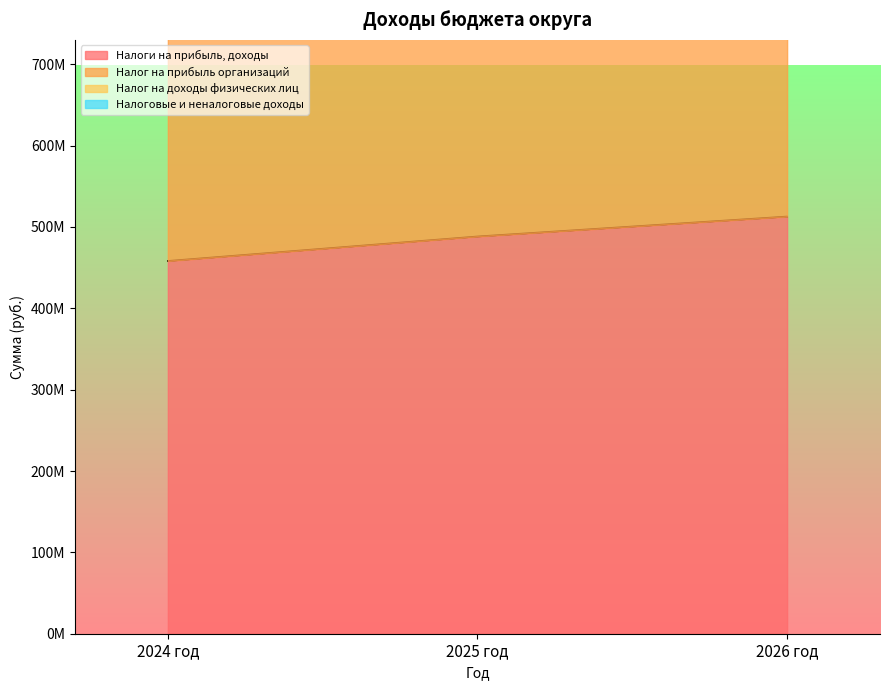

What is the greatest value displayed?

1025572600